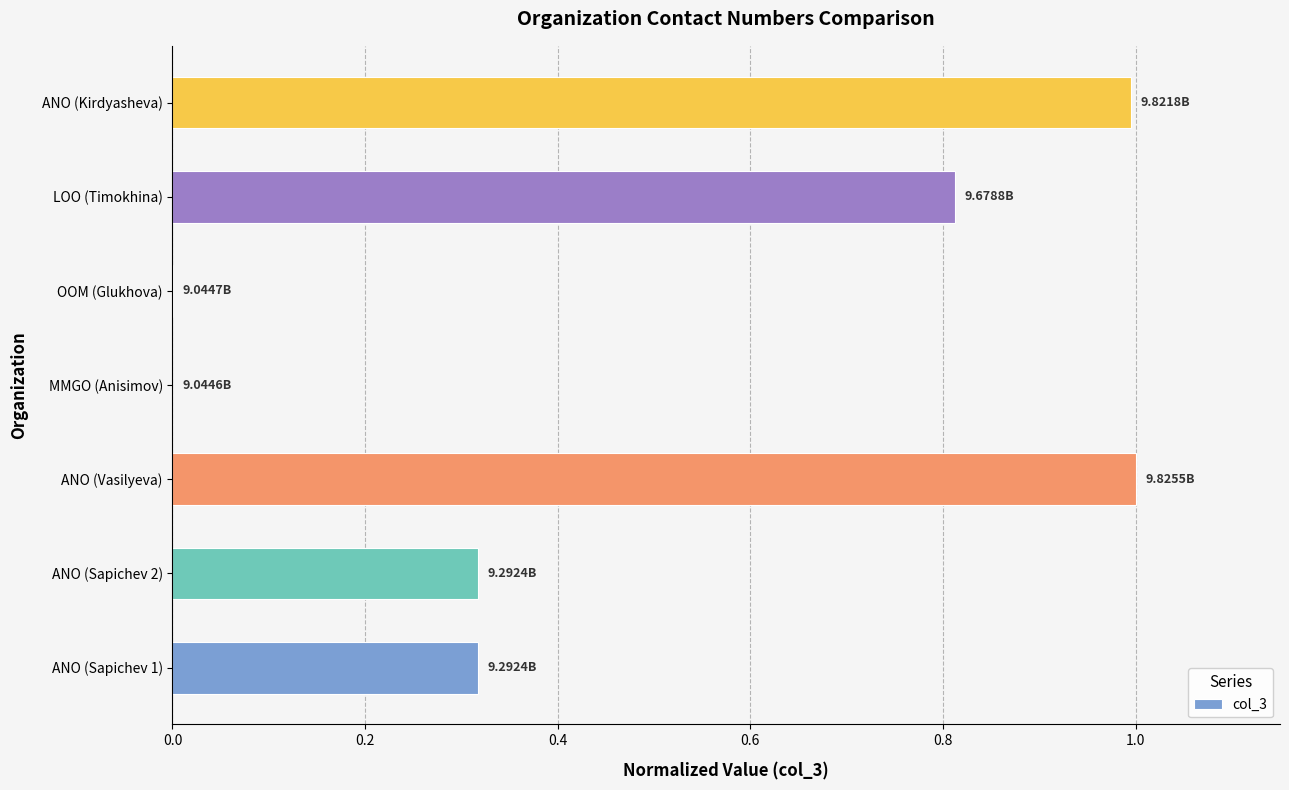

Which has a higher value, ANO (Vasilyeva) or MMGO (Anisimov)?

ANO (Vasilyeva)